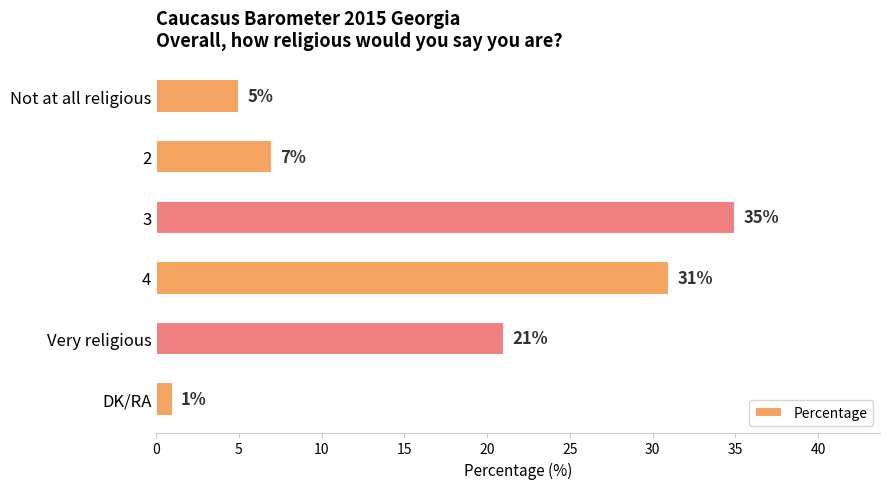

Count the number of categories in the chart.

6